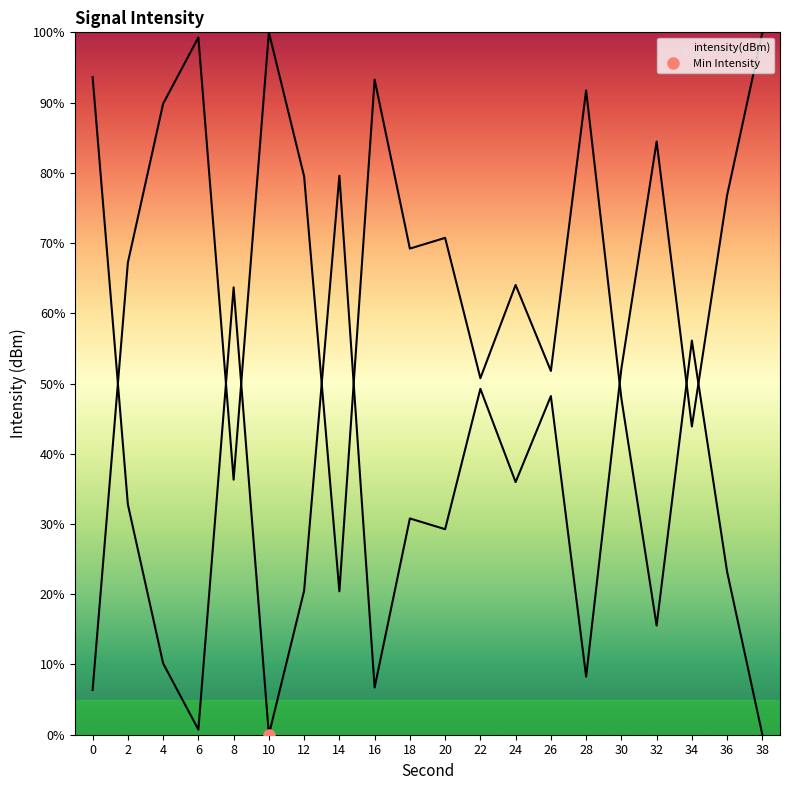

At which category does the chart reach its minimum across all series?

10